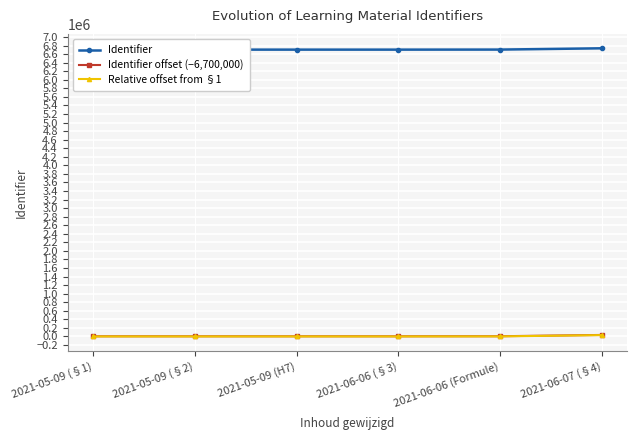

Is it true that Relative offset from §1 equals 53 at 2021-05-09 (H7)?

False